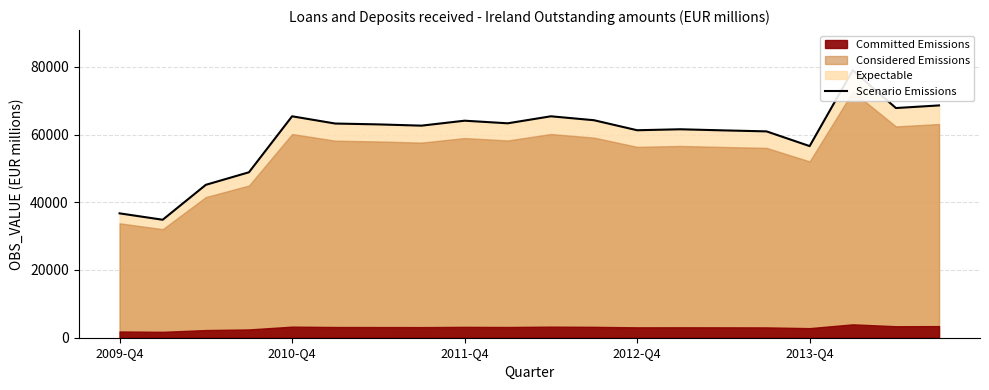

What is the difference between the maximum and minimum values?

44149